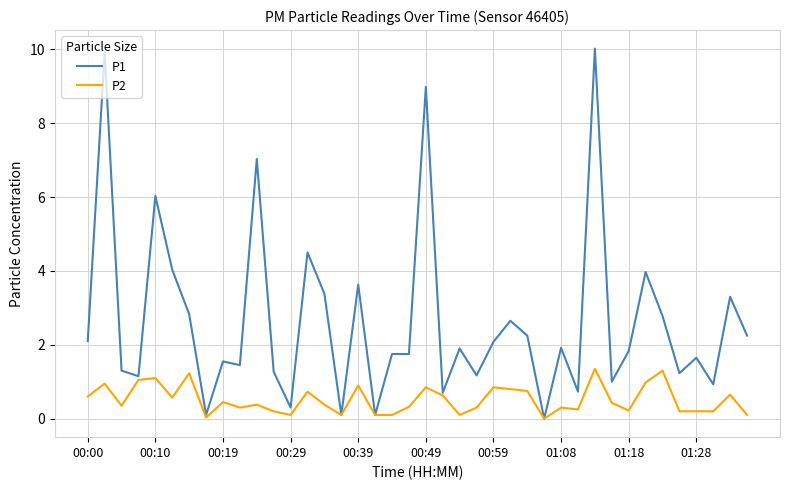

What are all the series names shown in the legend?

P1, P2